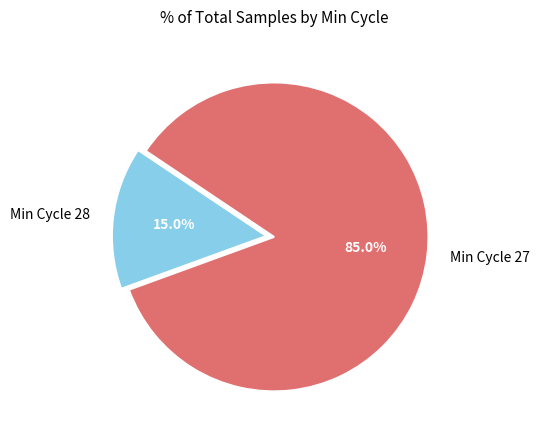

Rank the categories by value from highest to lowest.

Min Cycle 27, Min Cycle 28